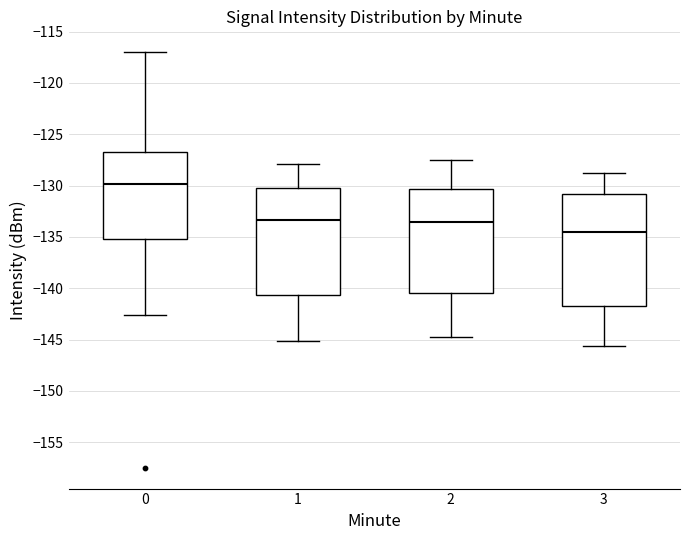

Where does the upper whisker of the box at x = 0 end on the y-axis? The values are not printed on the chart, so give them approximately, as read against the axis.

-117.0